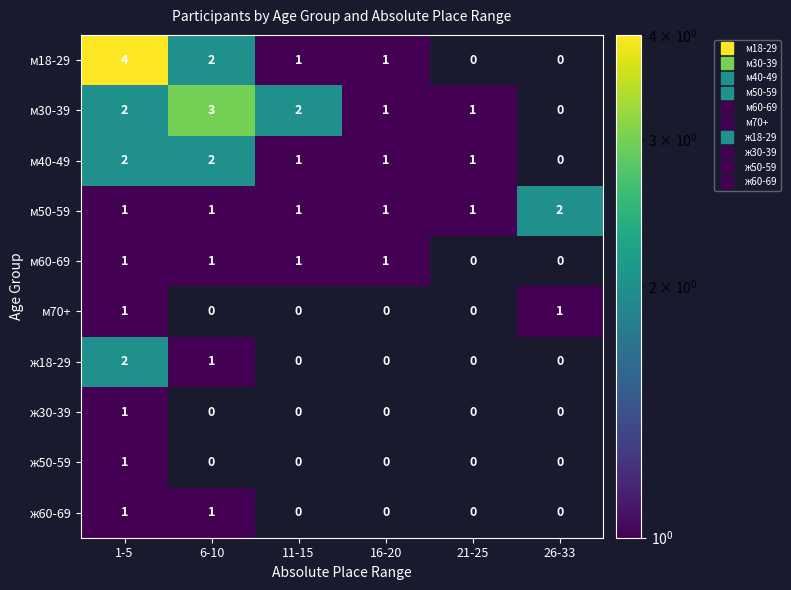

True or false: ж60-69 has a value of 1 at 11-15.

False